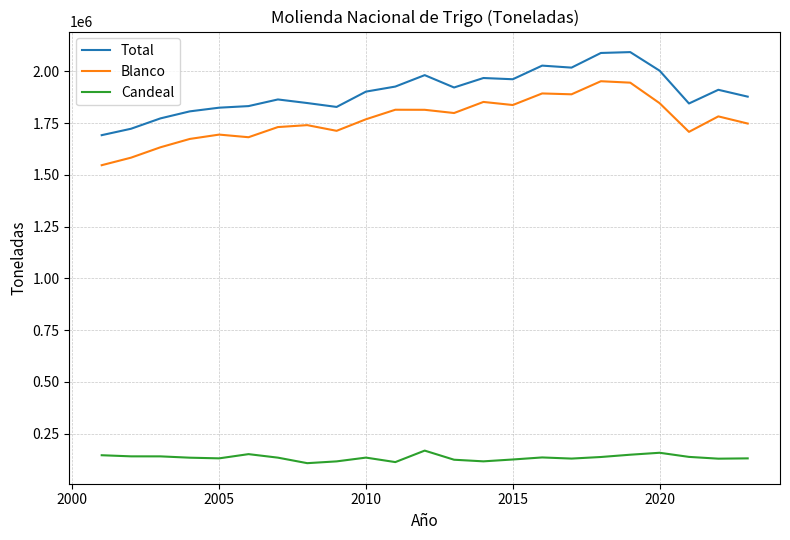

Which series has the largest total across all categories?

Total